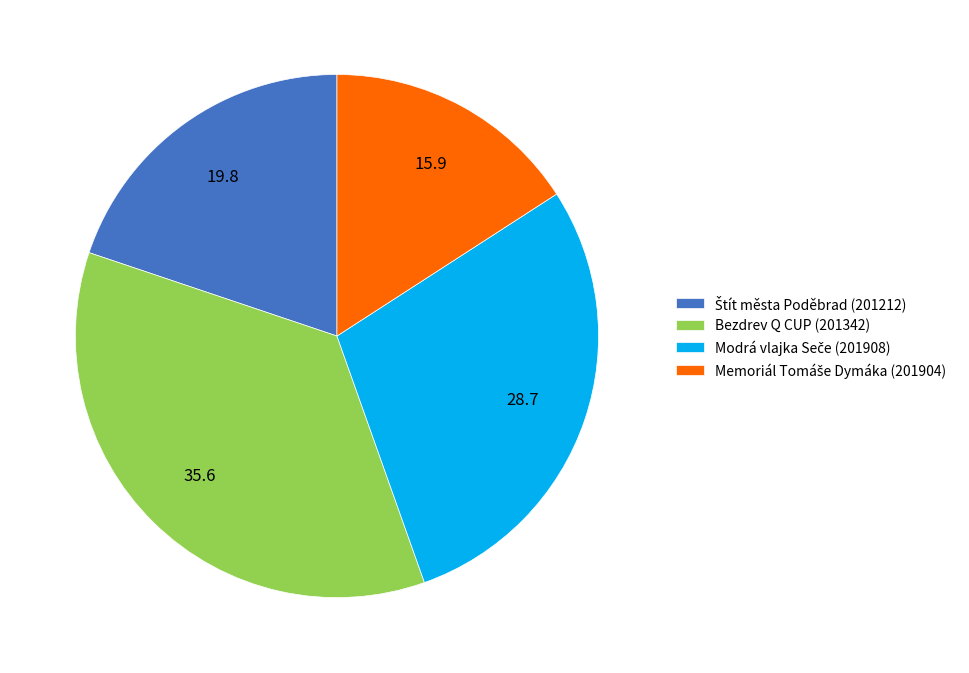

Is there any slice that represents more than half of the pie?

No